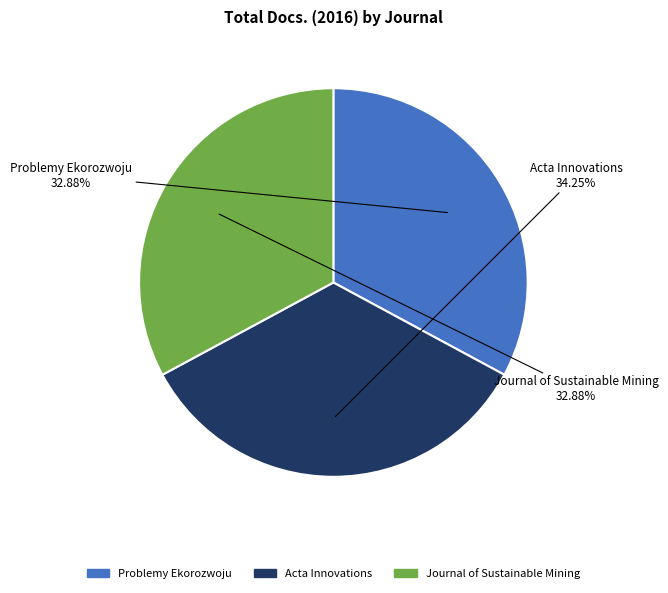

Between Problemy Ekorozwoju and Acta Innovations, which is larger?

Acta Innovations